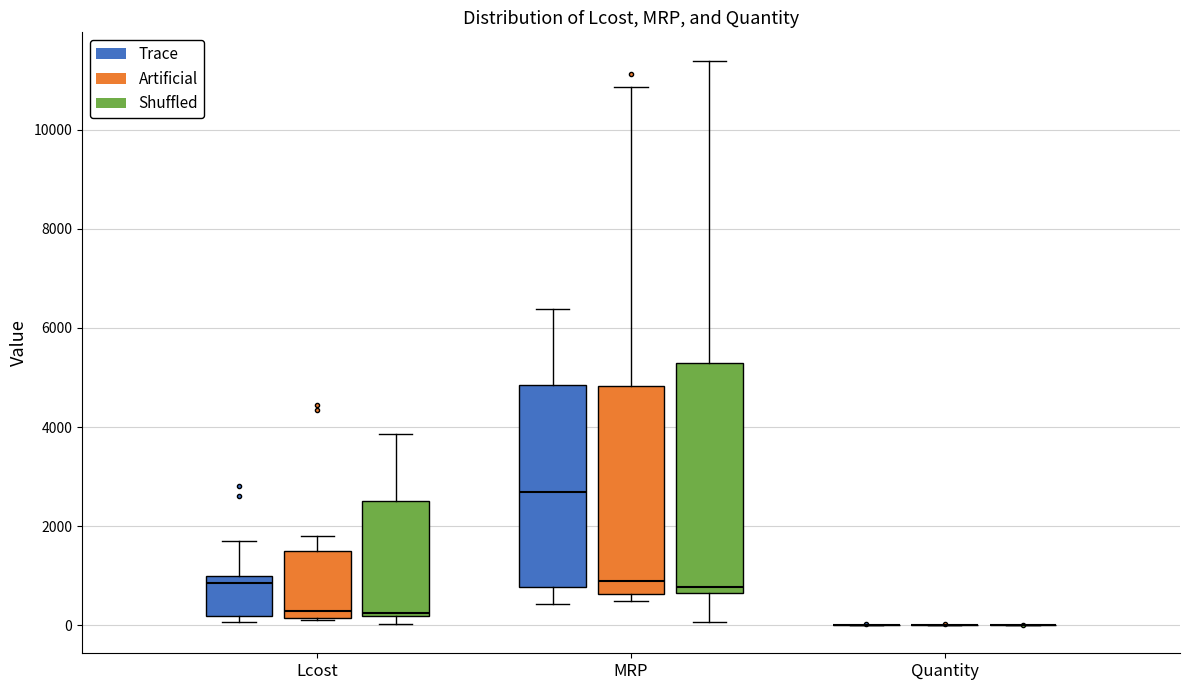

Which box is the tallest, from its lower edge to its upper edge?

MRP (Shuffled)